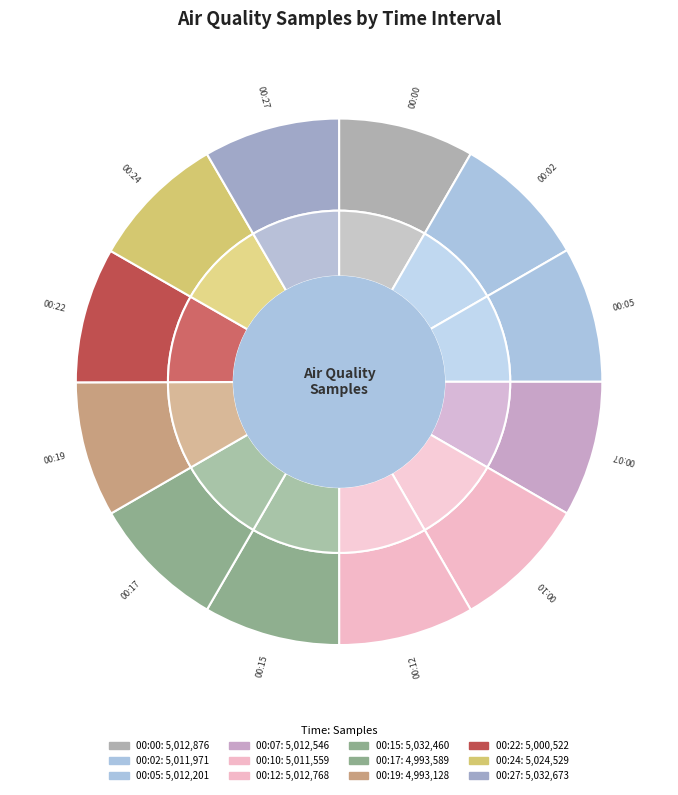

How much of the chart is everything except 00:17?

91.7%